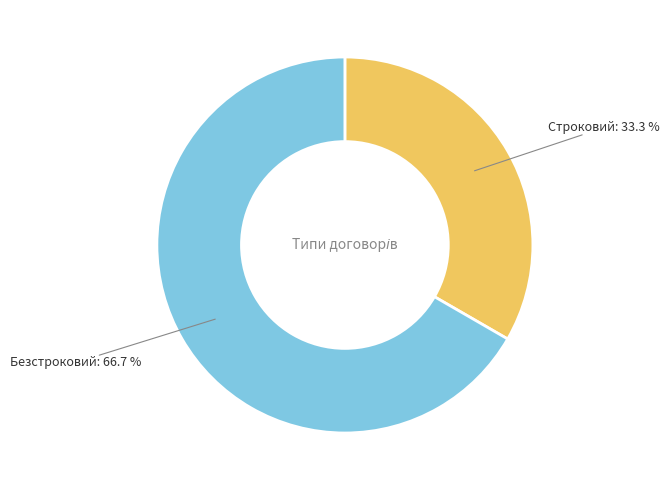

To the nearest percent, what percentage of the pie is Строковий?

33%